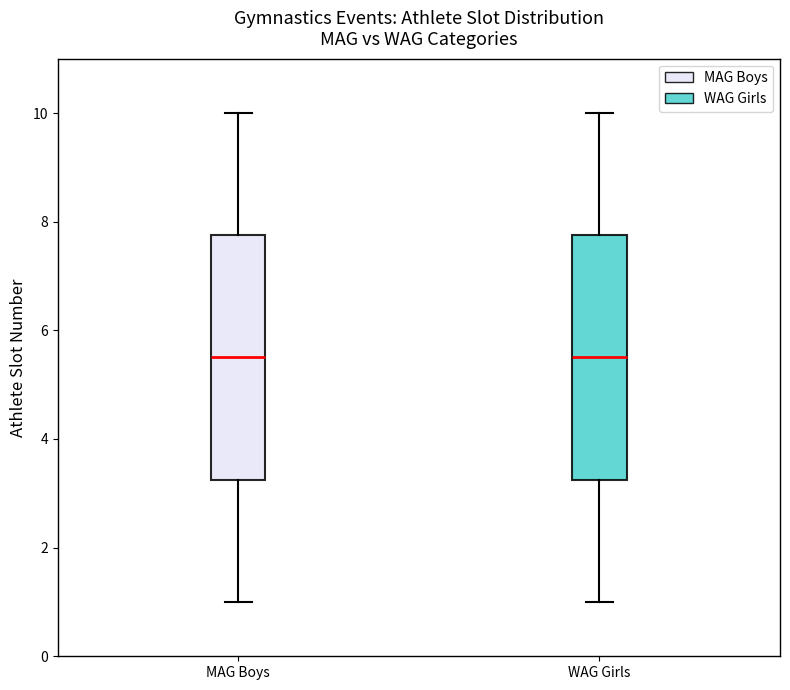

Reading left to right, read every box against the y-axis: the position of its median line, the range the box covers, and the ends of its whiskers. The values are not printed on the chart, so give them approximately, as read against the axis.

MAG Boys: median 5.6, box 3.2 to 7.8, whiskers 1.0 to 10.0
WAG Girls: median 5.6, box 3.2 to 7.8, whiskers 1.0 to 10.0